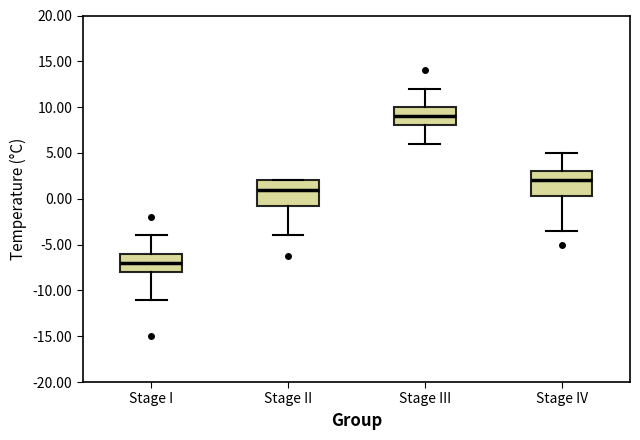

Where does the median line of the box for Stage II sit on the y-axis? The values are not printed on the chart, so give them approximately, as read against the axis.

1.0